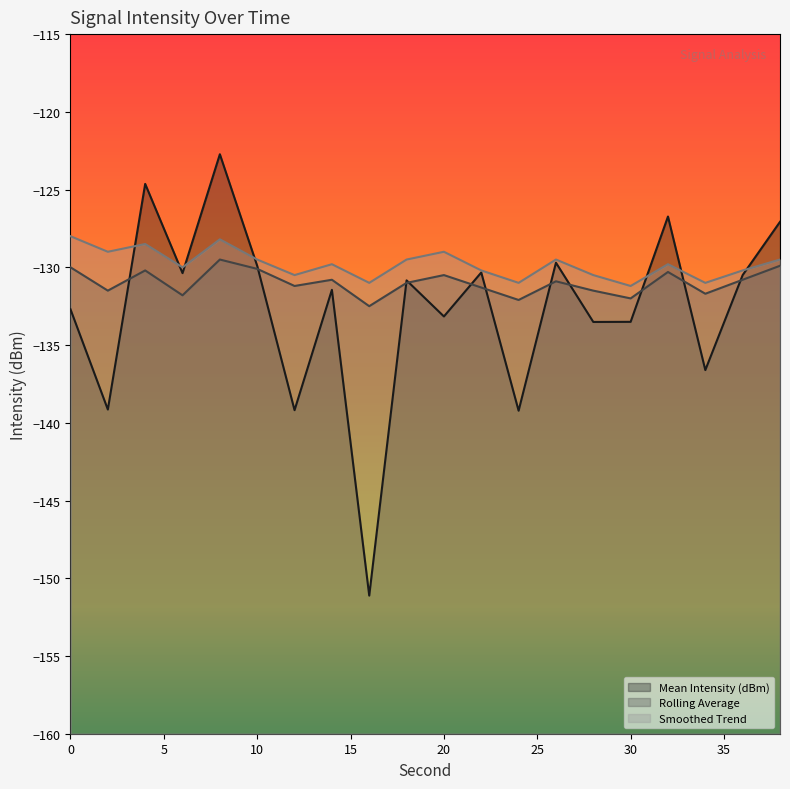

Which series has the largest range (max minus min)?

Mean Intensity (dBm)